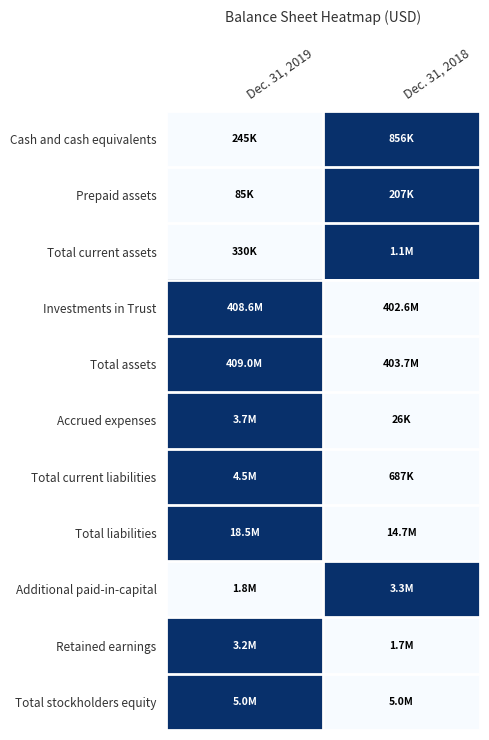

Reading left to right, transcribe all the data shown in this chart.

Cash and cash equivalents: Dec. 31, 2019=0	Dec. 31, 2018=1
Prepaid assets: Dec. 31, 2019=0	Dec. 31, 2018=1
Total current assets: Dec. 31, 2019=0	Dec. 31, 2018=1
Investments in Trust: Dec. 31, 2019=1	Dec. 31, 2018=0
Total assets: Dec. 31, 2019=1	Dec. 31, 2018=0
Accrued expenses: Dec. 31, 2019=1	Dec. 31, 2018=0
Total current liabilities: Dec. 31, 2019=1	Dec. 31, 2018=0
Total liabilities: Dec. 31, 2019=1	Dec. 31, 2018=0
Additional paid-in-capital: Dec. 31, 2019=0	Dec. 31, 2018=1
Retained earnings: Dec. 31, 2019=1	Dec. 31, 2018=0
Total stockholders equity: Dec. 31, 2019=1	Dec. 31, 2018=0